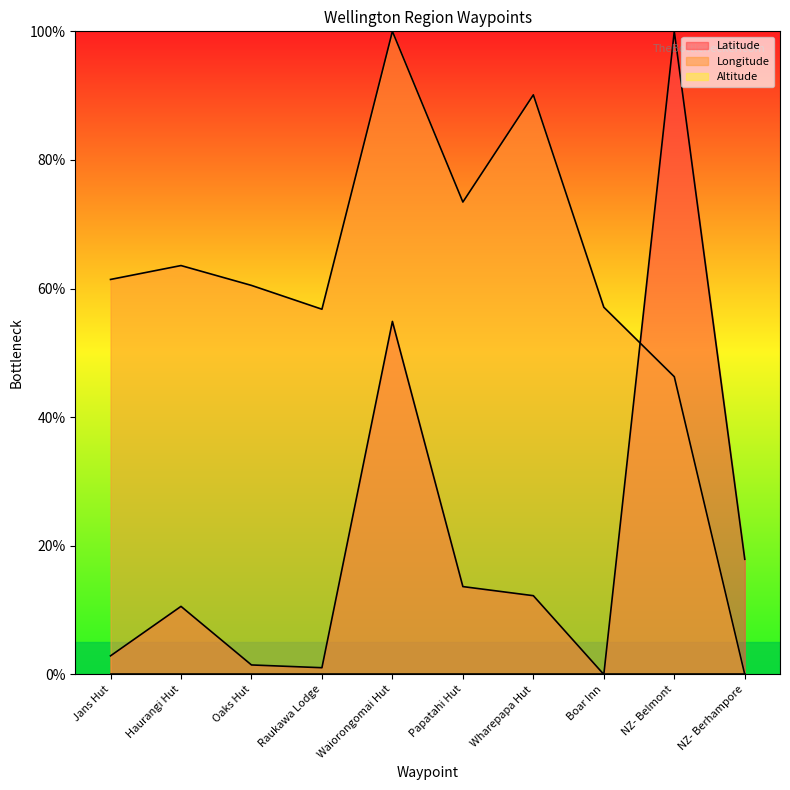

Reading left to right, transcribe all the data shown in this chart.

Latitude: 2.9	10.6	1.5	1.0	54.9	13.7	12.2	0.0	100.0	17.9
Longitude: 61.4	63.6	60.5	56.8	100.0	73.5	90.1	57.1	46.3	0.0